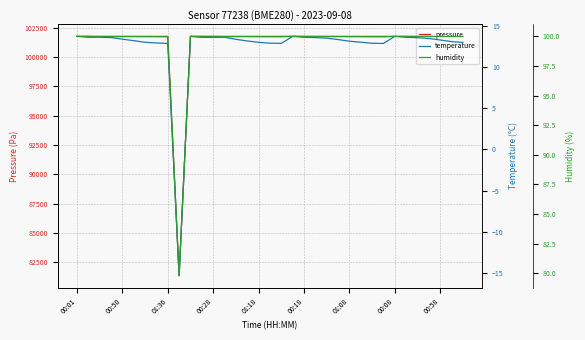

What is the average value of the humidity series?

99.4